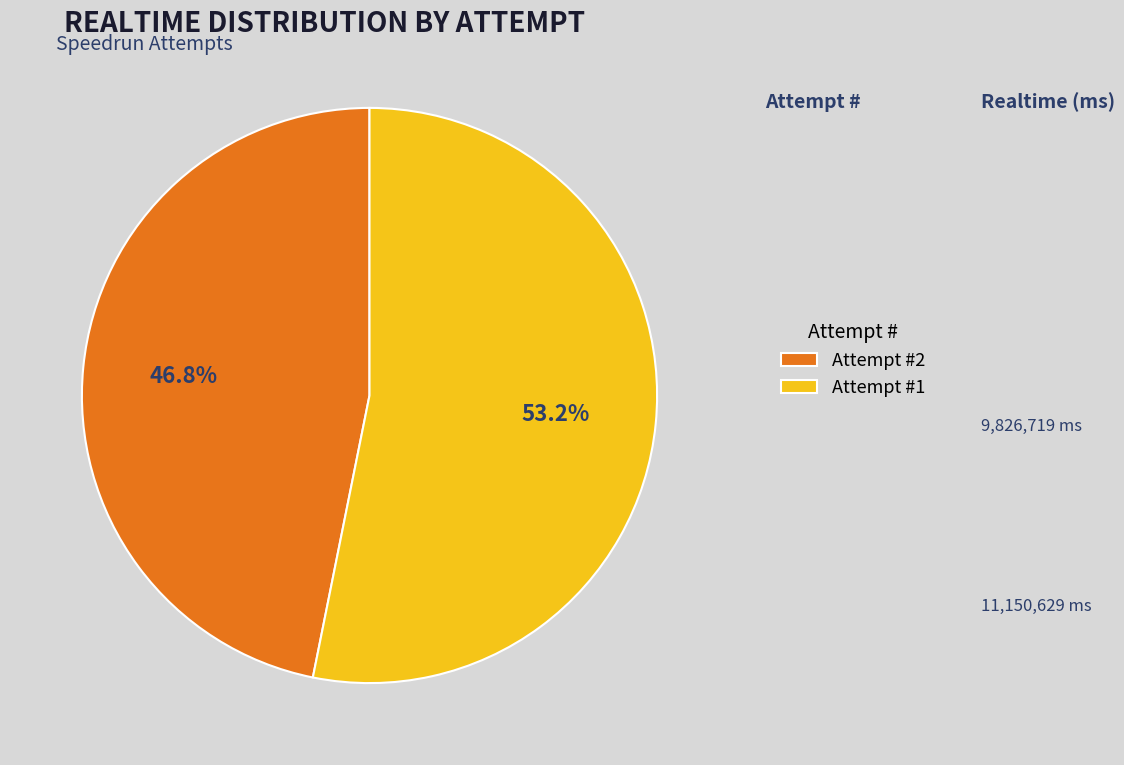

How many slices are in this pie chart?

2